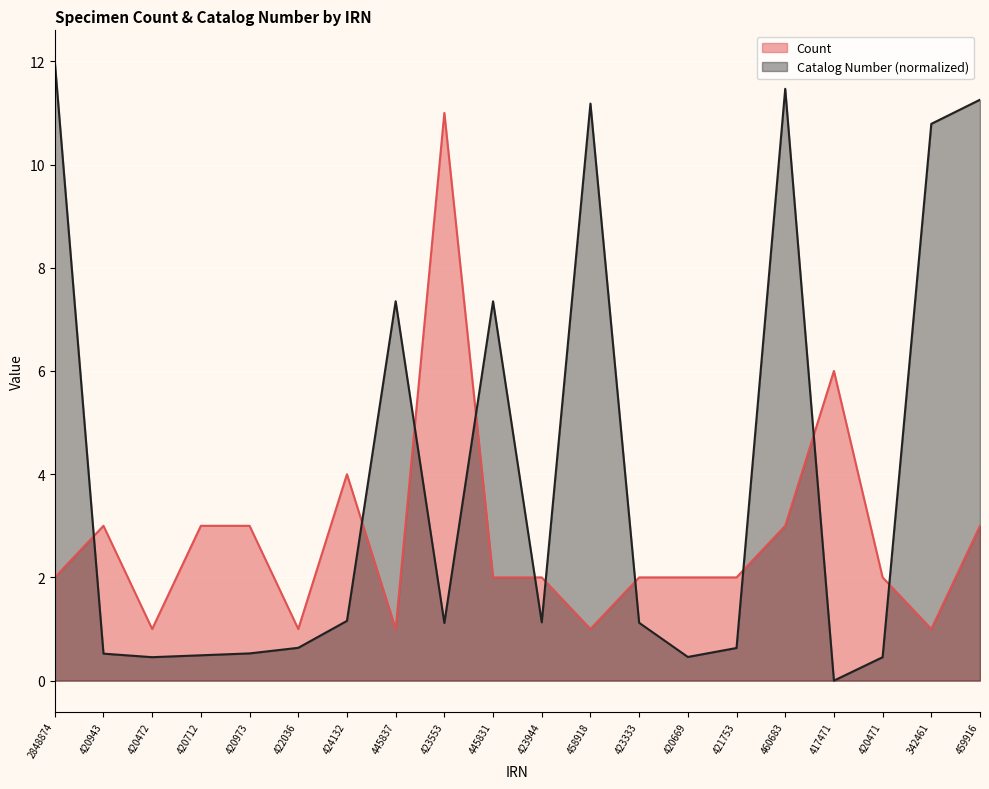

Reading left to right, what are all the values shown in this chart?

Count: 2848874=2.0	420943=3.0	420472=1.0	420712=3.0	420973=3.0	422036=1.0	424132=4.0	445837=1.0	423553=11.0	445831=2.0	423944=2.0	458918=1.0	423333=2.0	420669=2.0	421753=2.0	460683=3.0	417471=6.0	420471=2.0	342461=1.0	459916=3.0
Catalog number: 2848874=12.0	420943=0.5	420472=0.5	420712=0.5	420973=0.5	422036=0.6	424132=1.2	445837=7.4	423553=1.1	445831=7.3	423944=1.1	458918=11.2	423333=1.1	420669=0.5	421753=0.6	460683=11.5	417471=0.0	420471=0.5	342461=10.8	459916=11.3